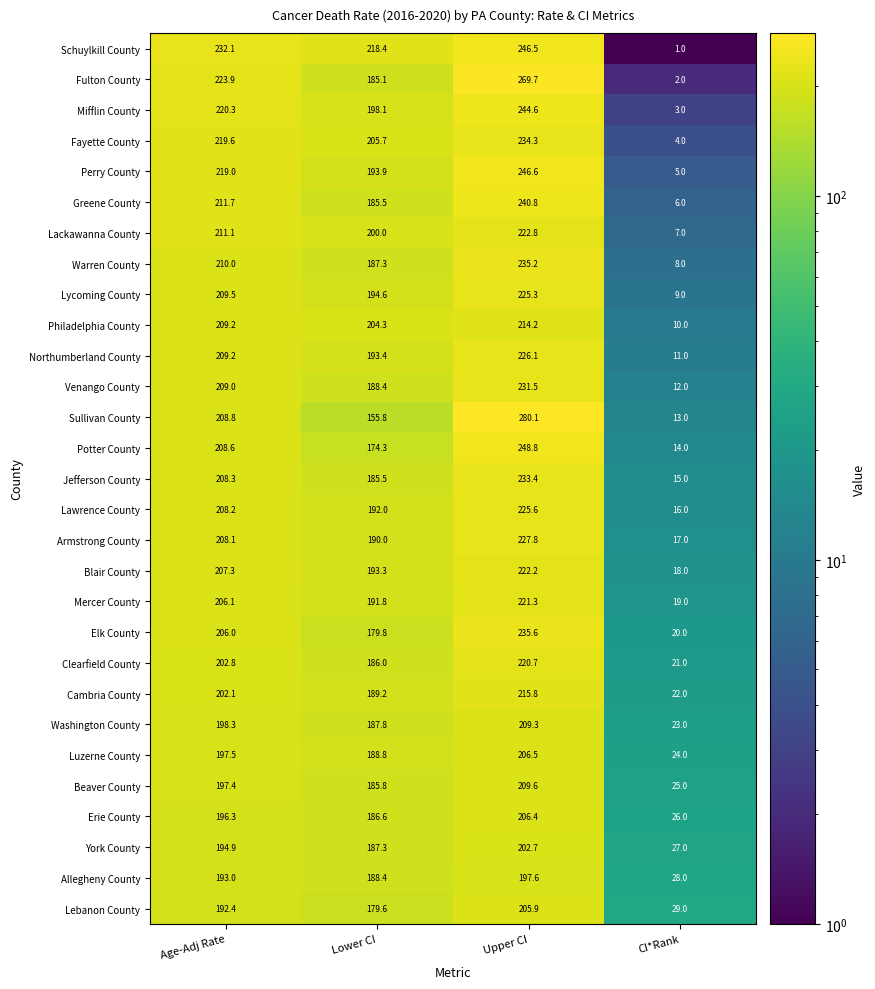

At how many categories does at least one series exceed 32?

3